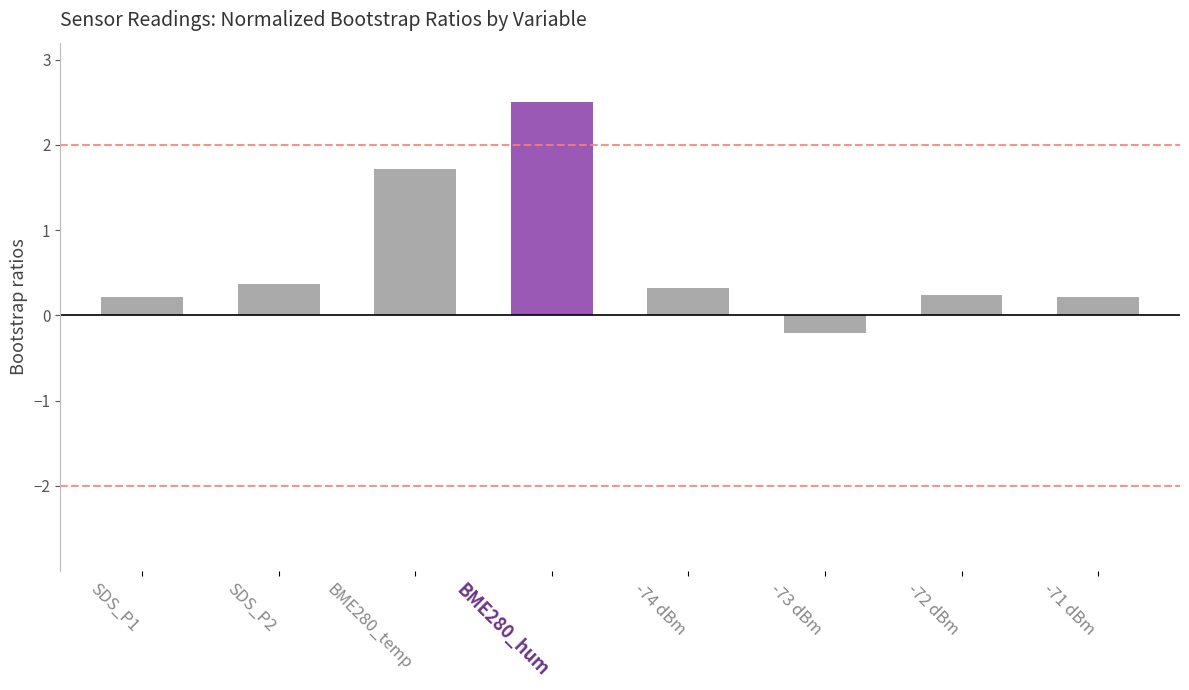

Reading left to right, list all the values displayed in this chart.

0.2	0.4	1.7	2.5	0.3	-0.2	0.2	0.2